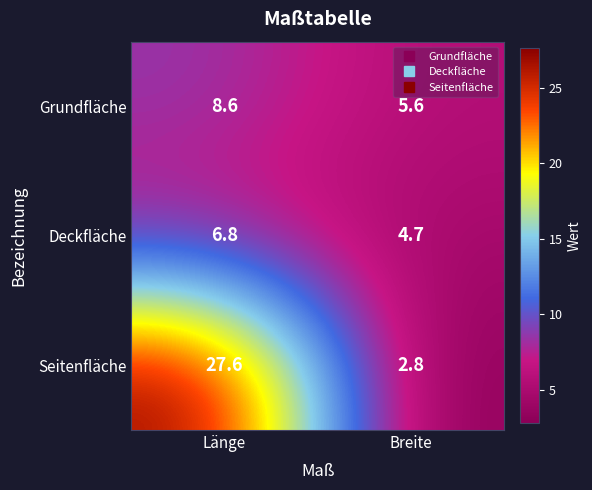

Where does the Grundfläche series first go above 8?

Länge